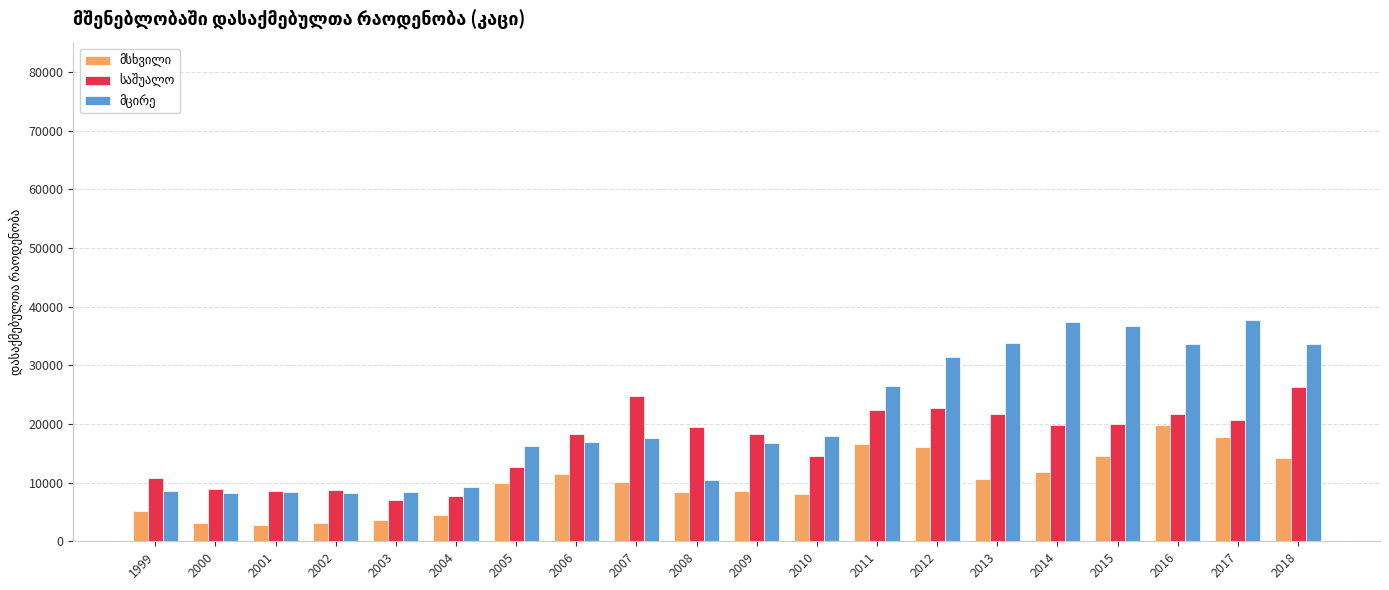

What is the spread (max minus min) of values at 2002?

5739